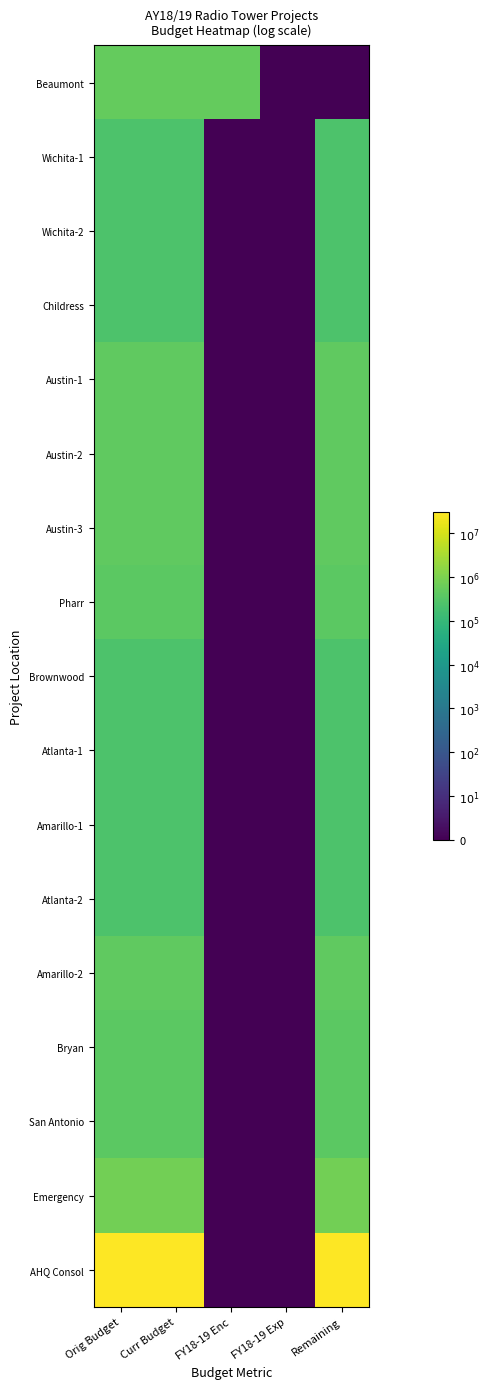

Between FY18-19 Enc and Remaining, which series saw the biggest shift?

AHQ Consol